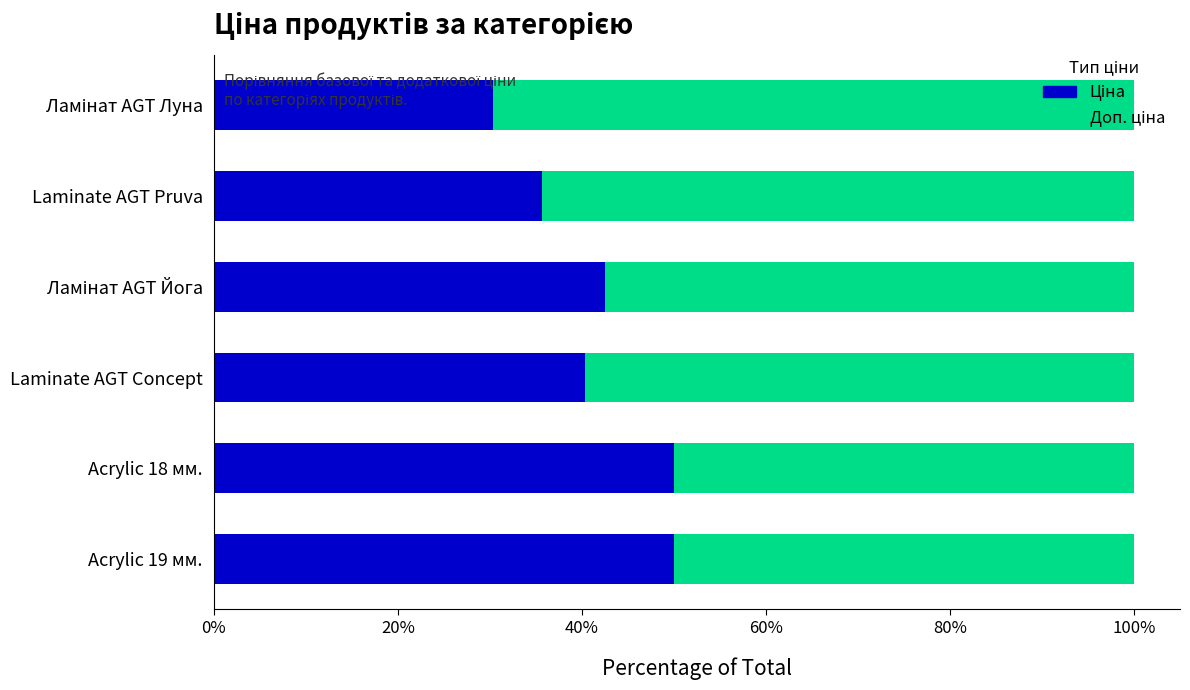

Count the number of categories in the chart.

6